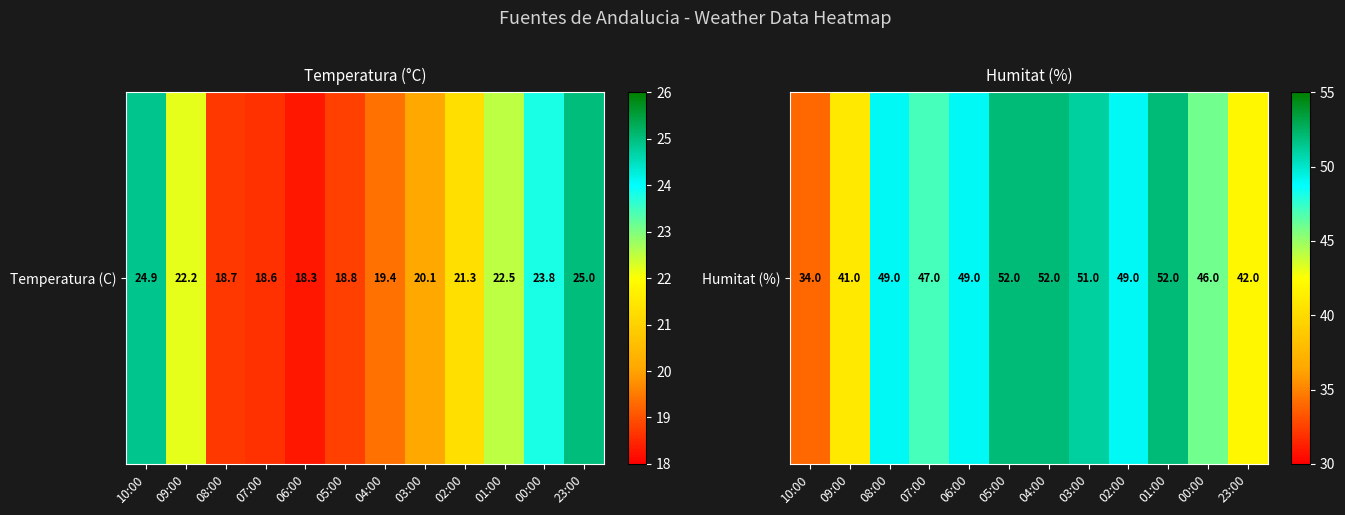

What is the change in value from 10:00 to 02:00?

+15